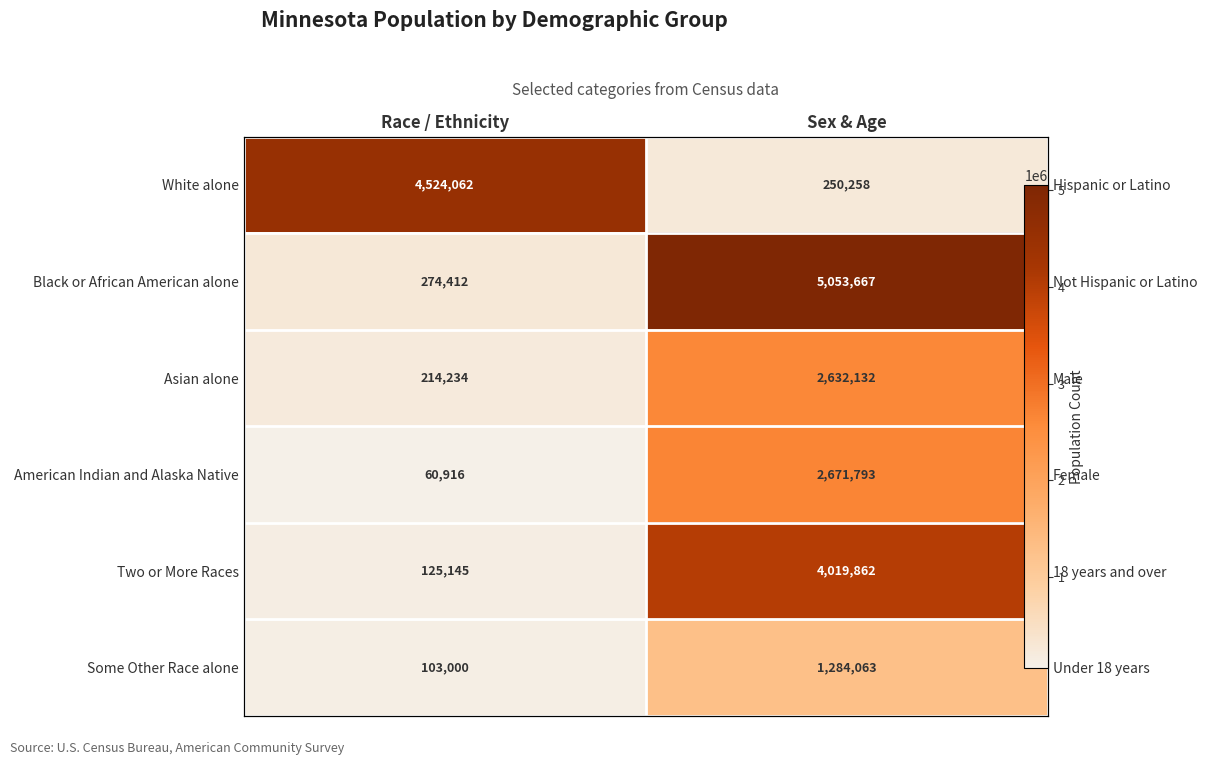

Which has a higher value, Sex & Age or Race / Ethnicity?

Race / Ethnicity